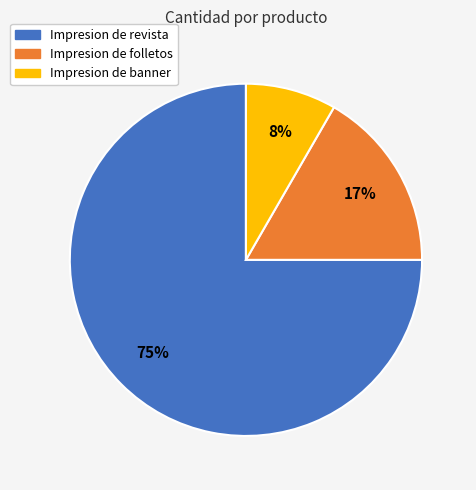

Is the sum of Impresion de folletos and Impresion de banner greater than half?

No